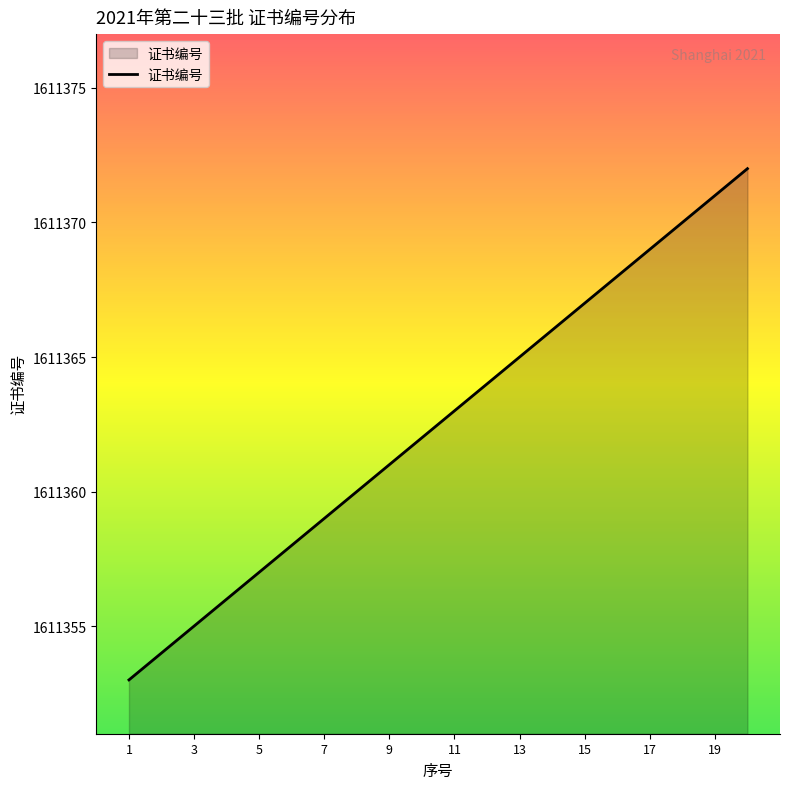

Reading left to right, extract all data points from this chart.

1611353	1611354	1611355	1611356	1611357	1611358	1611359	1611360	1611361	1611362	1611363	1611364	1611365	1611366	1611367	1611368	1611369	1611370	1611371	1611372